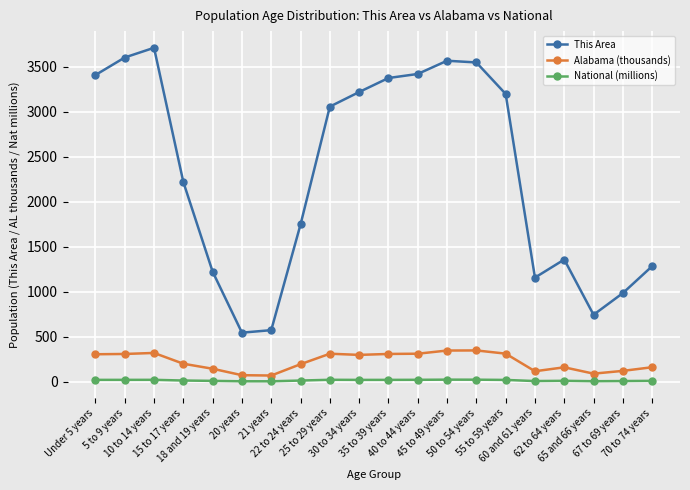

True or false: Alabama (thousands) has more than 1 interior local peaks.

True